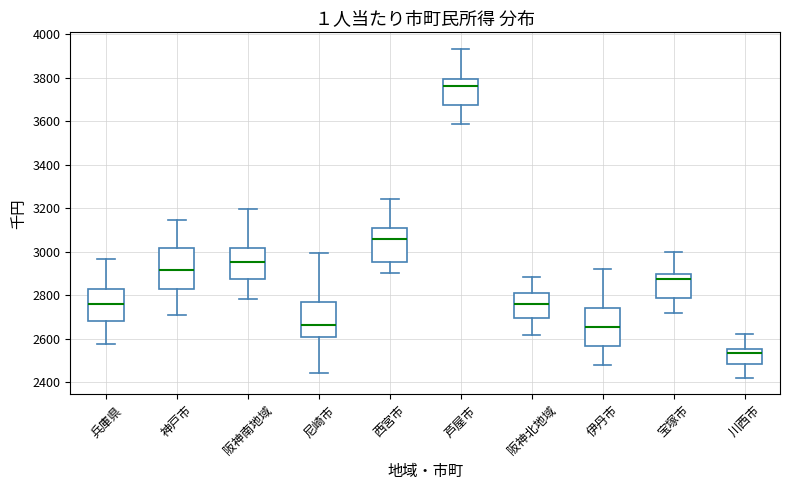

Where does the lower whisker of the box for 西宮市 end on the y-axis? The values are not printed on the chart, so give them approximately, as read against the axis.

2900